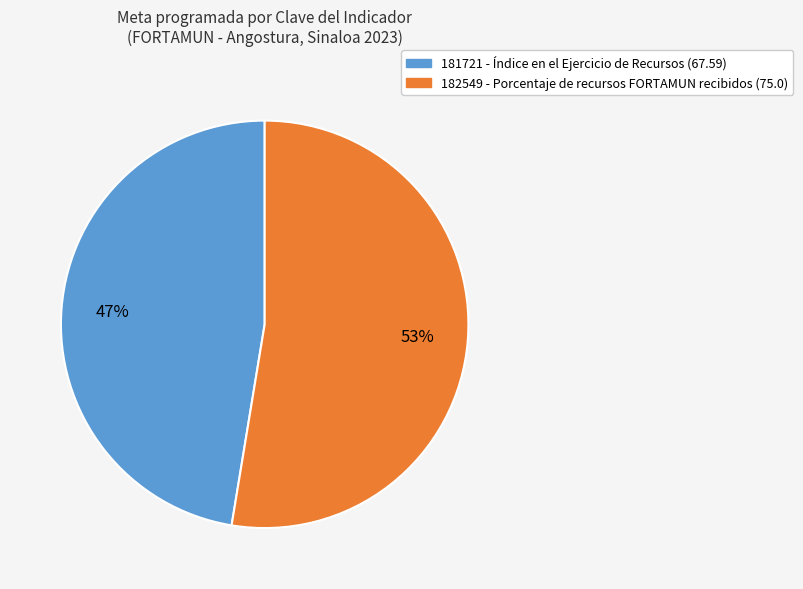

How many slices are in this pie chart?

2